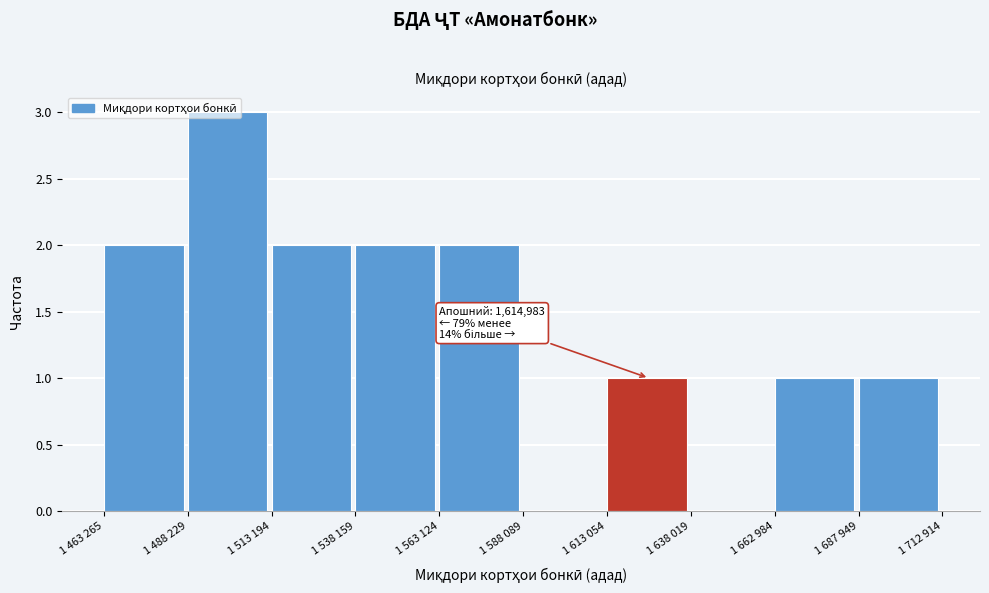

What is the change in value from 1 638 019 to 1 662 984?

+1